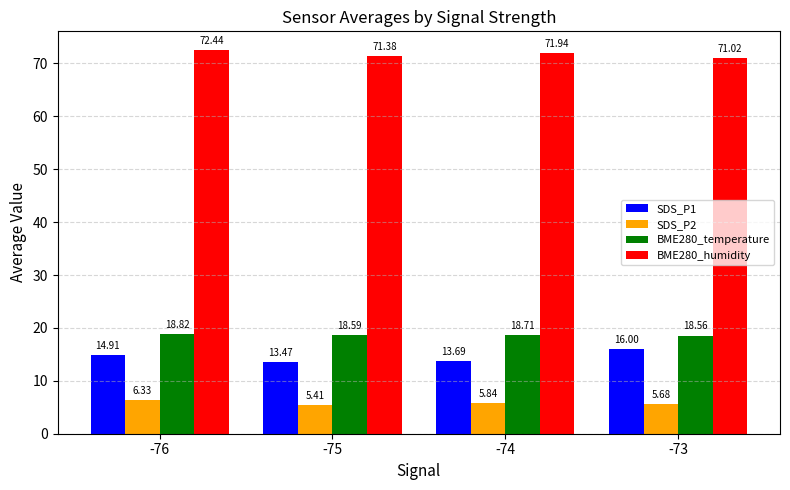

Where is SDS_P2 nearest to the value 5?

-75